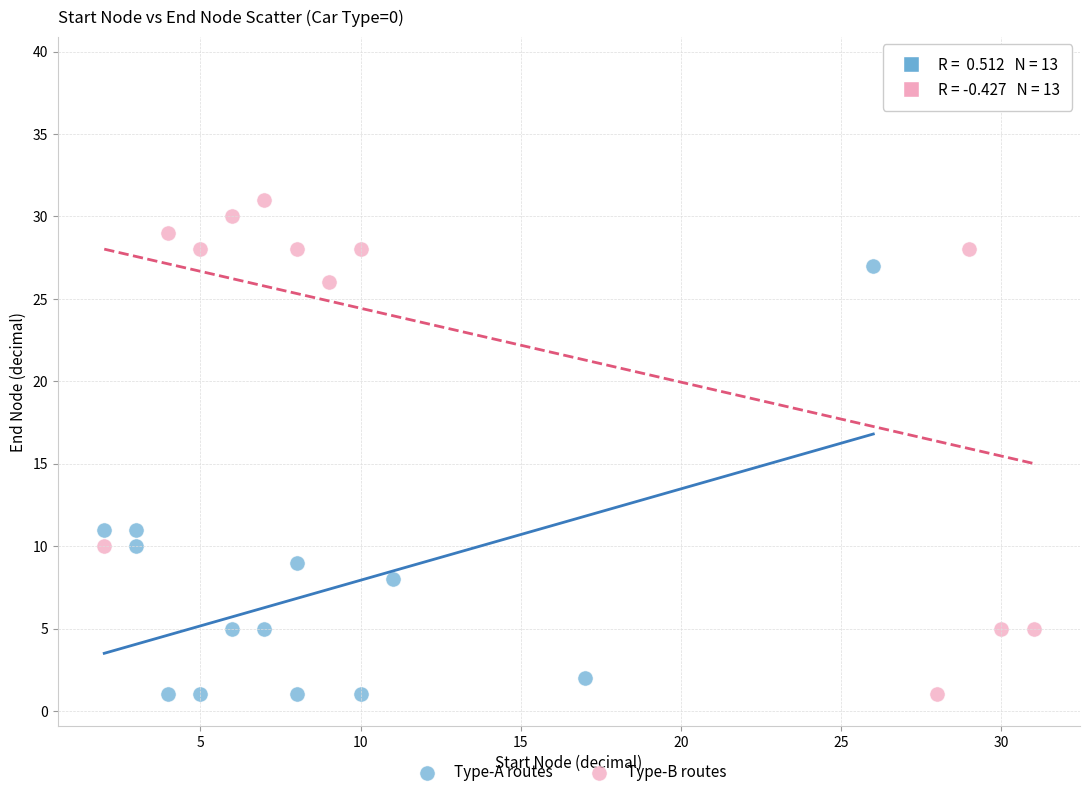

What are all the series names shown in the legend?

Type-A routes, Type-B routes